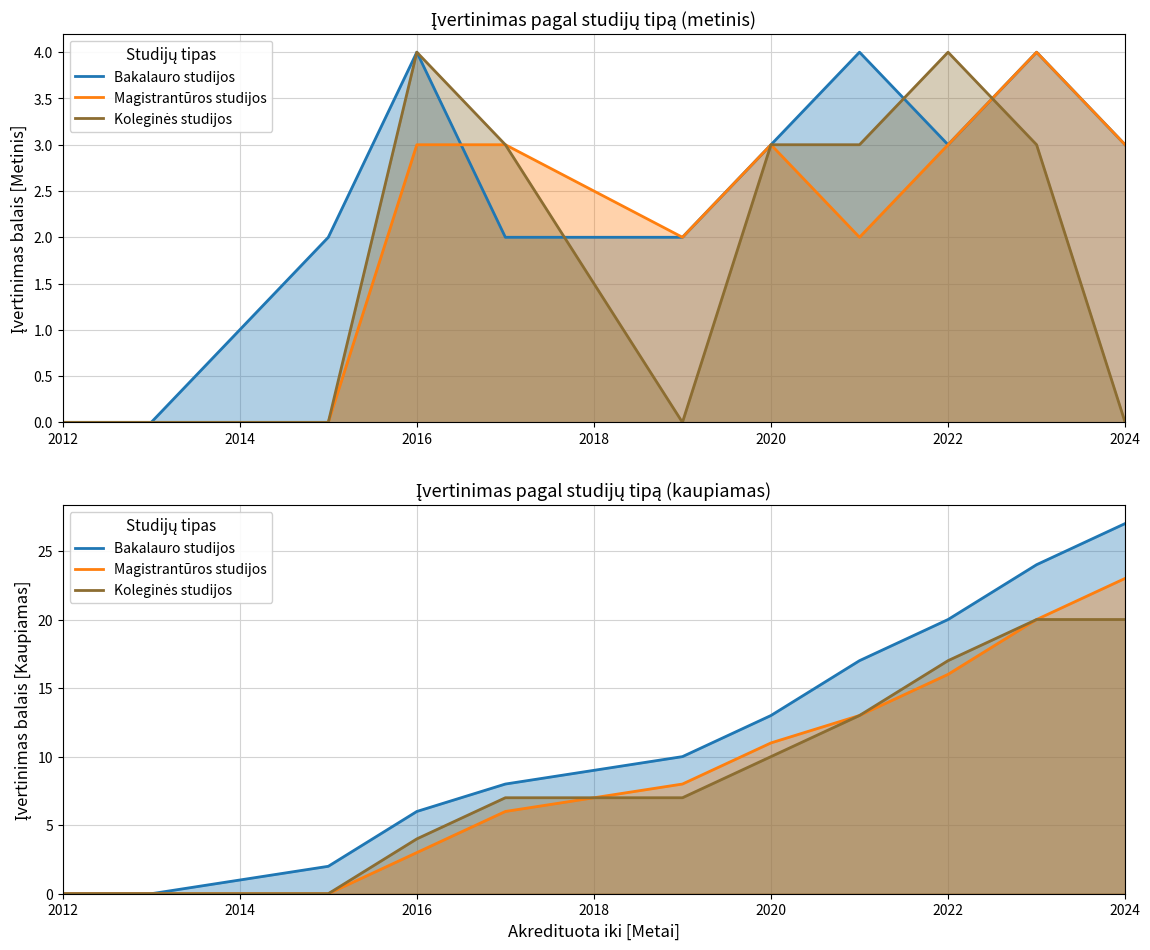

Between 2016 and 2020, which series saw the biggest shift?

Koleginės studijos